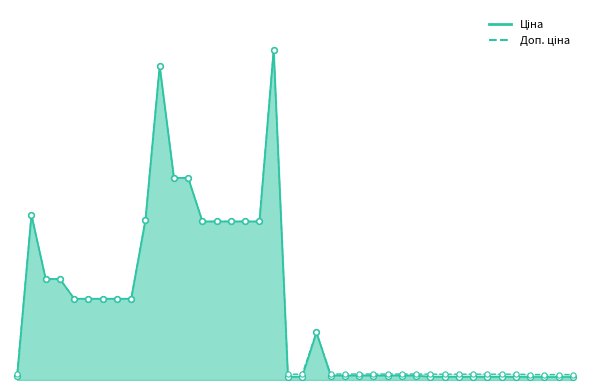

At which category is the sum across all series the highest?

285672232